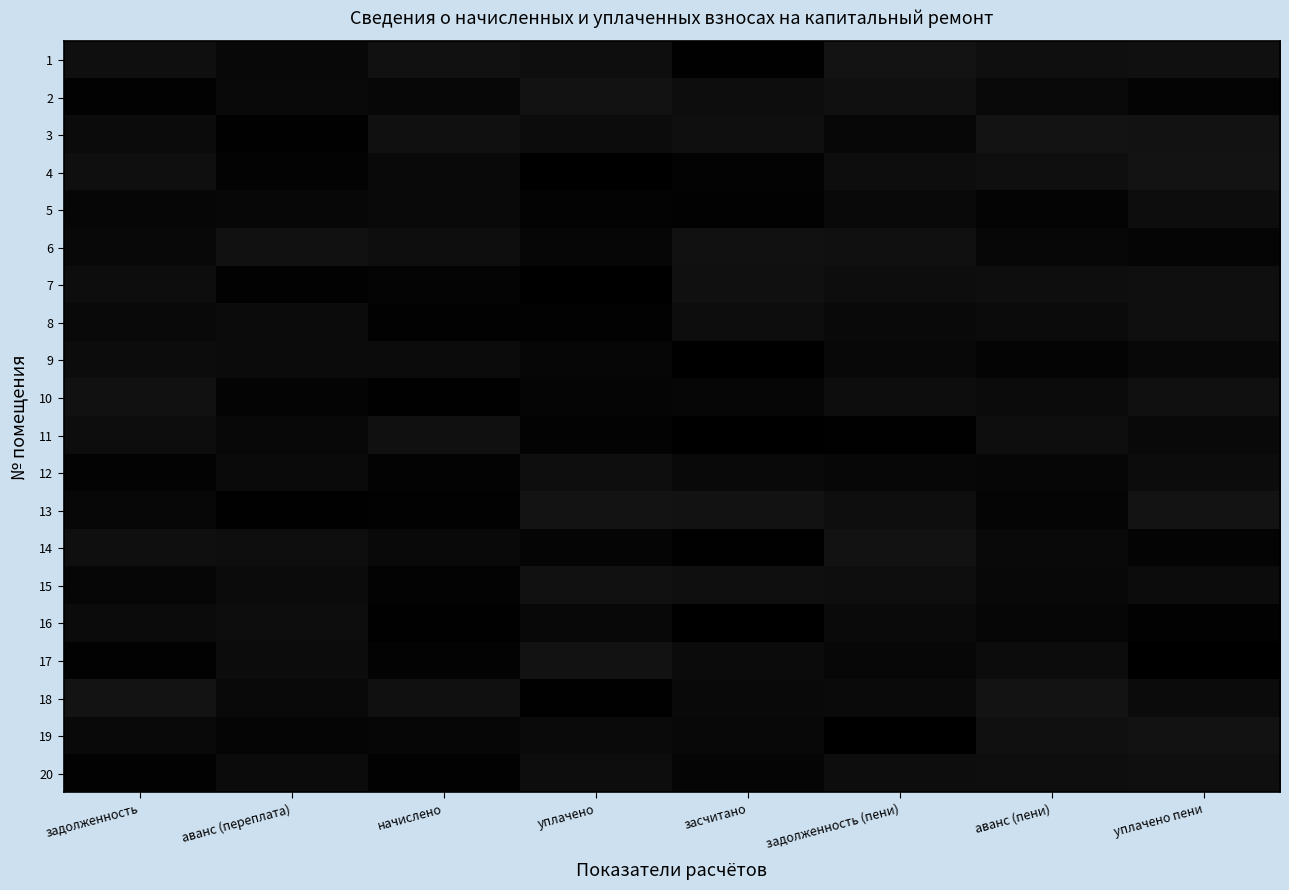

List the series in order of their peak value, highest first.

1, 3, 13, 4, 18, 2, 17, 14, 19, 15, 10, 6, 11, 7, 20, 8, 12, 5, 16, 9